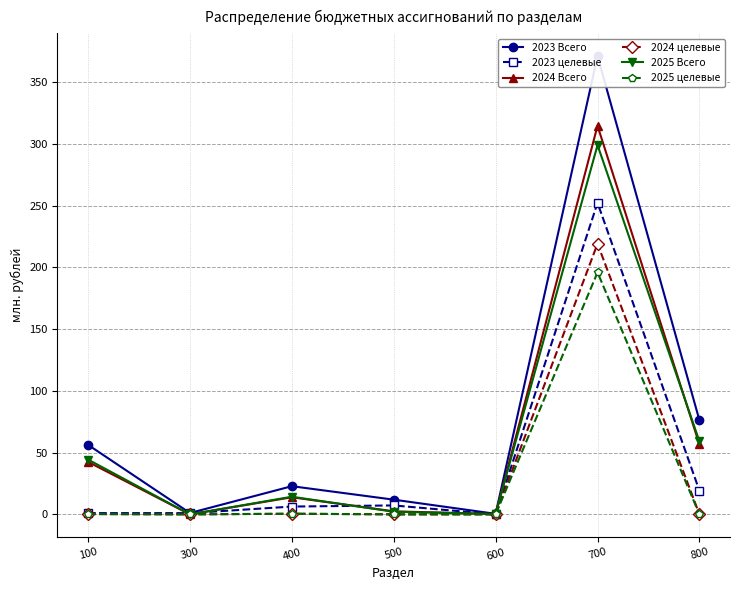

Is it true that 2025 Всего equals 20.0 at 400?

False